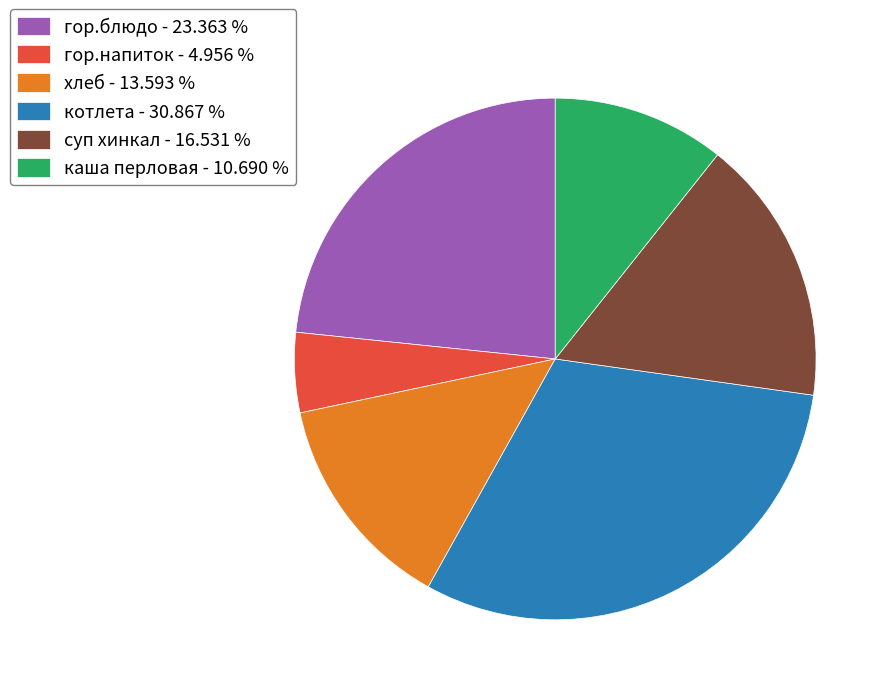

Is the sum of хлеб - 13.593 % and гор.блюдо - 23.363 % greater than half?

No